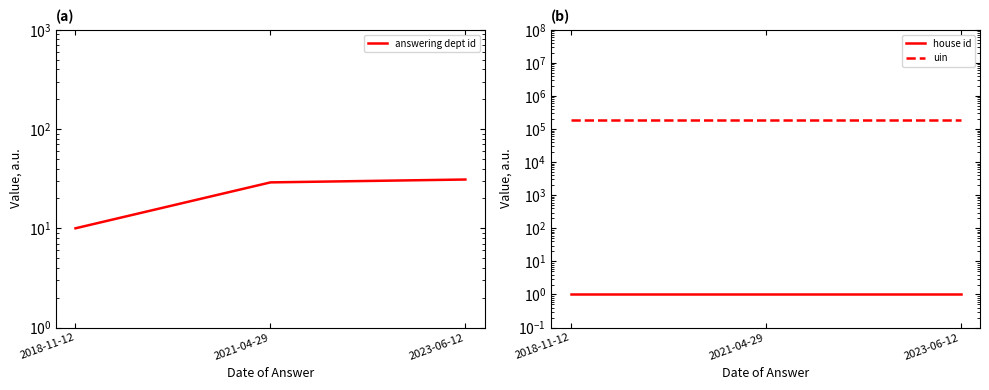

Where is uin nearest to the value 187338?

2018-11-12